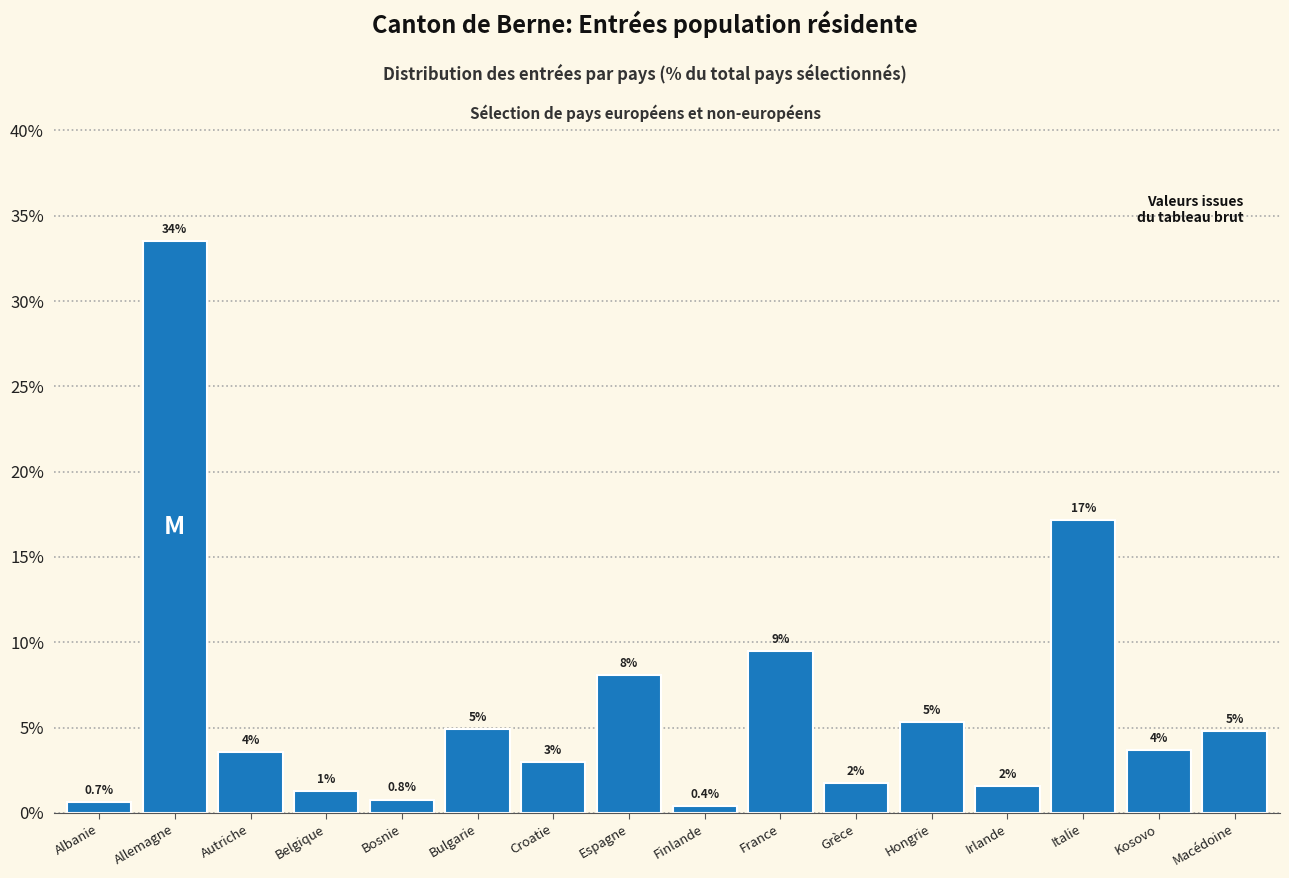

Are the bars horizontal?

No